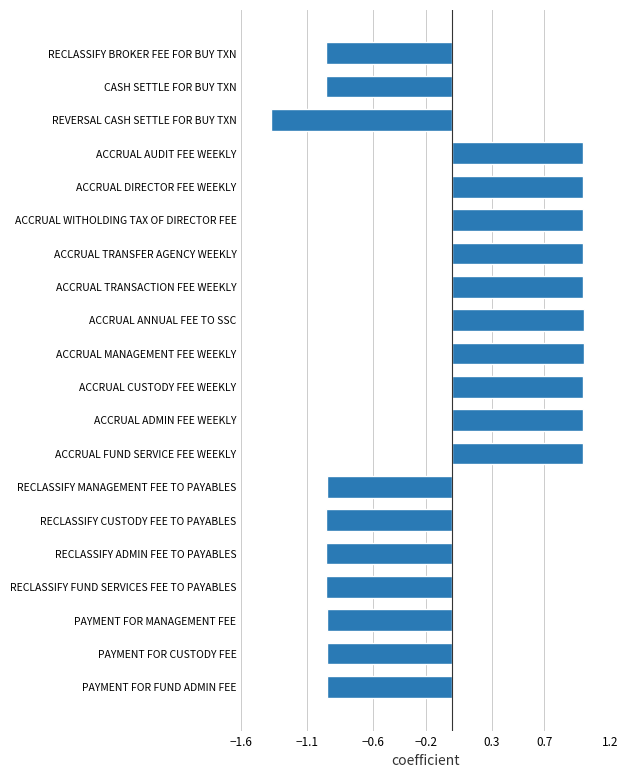

What is the difference between the second highest and minimum values?

2.4